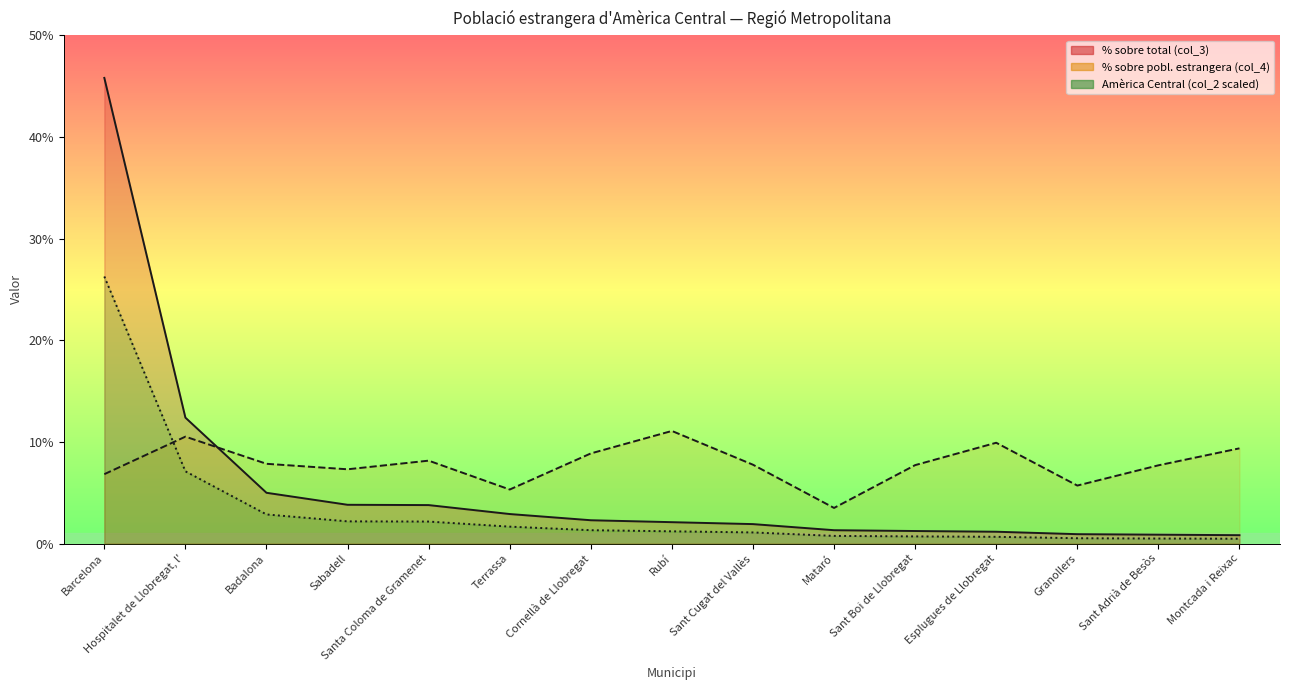

True or false: % sobre total (col_3) (line) has a value of 0.7 at Sant Boi de Llobregat.

False